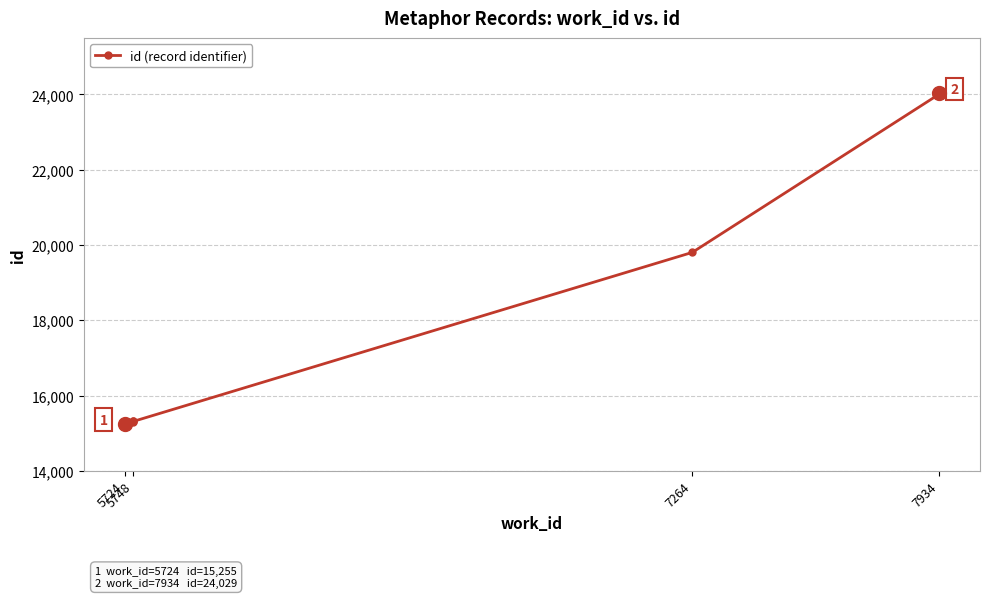

What is the difference between the maximum and minimum values?

8774